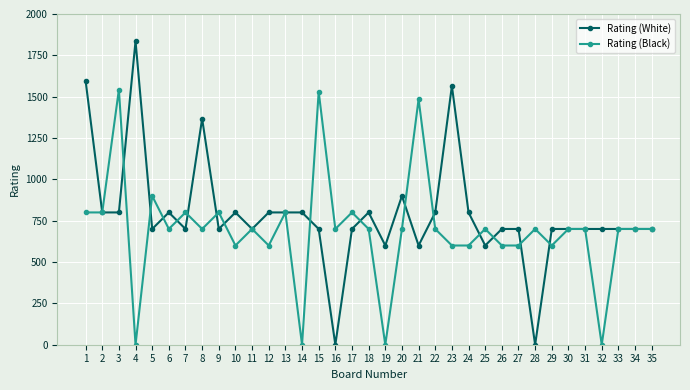

List the series in order of their overall mean, highest first.

Rating (White), Rating (Black)